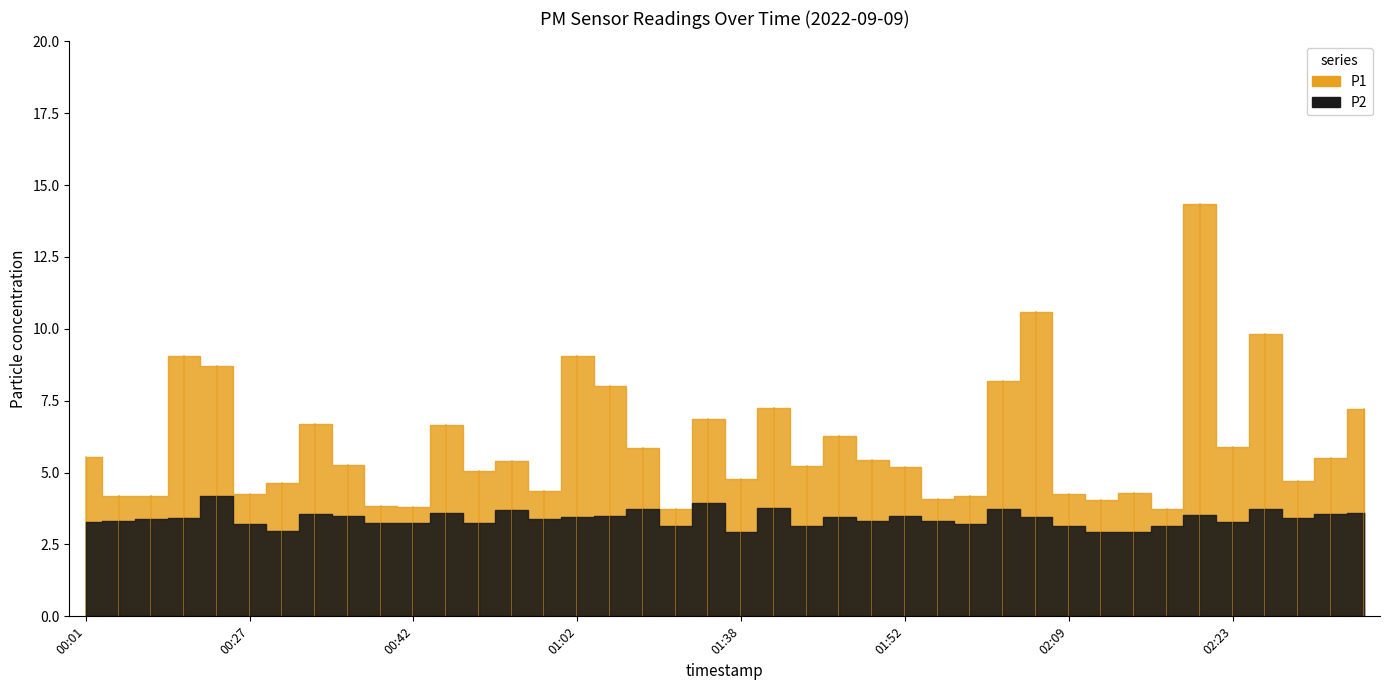

What is the sum of all P2 values?

136.3